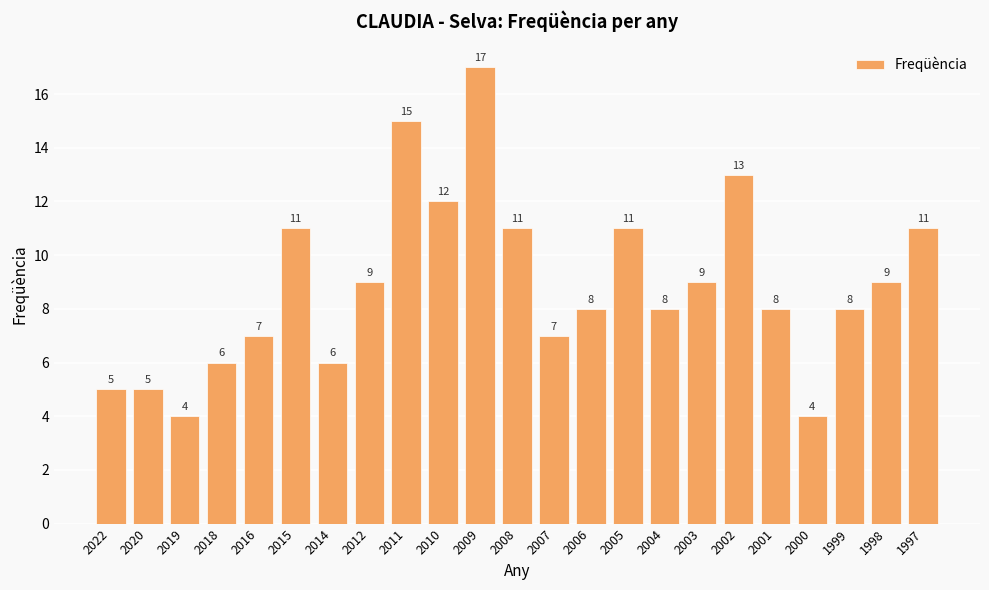

Between 2005 and 2007, which is larger?

2005